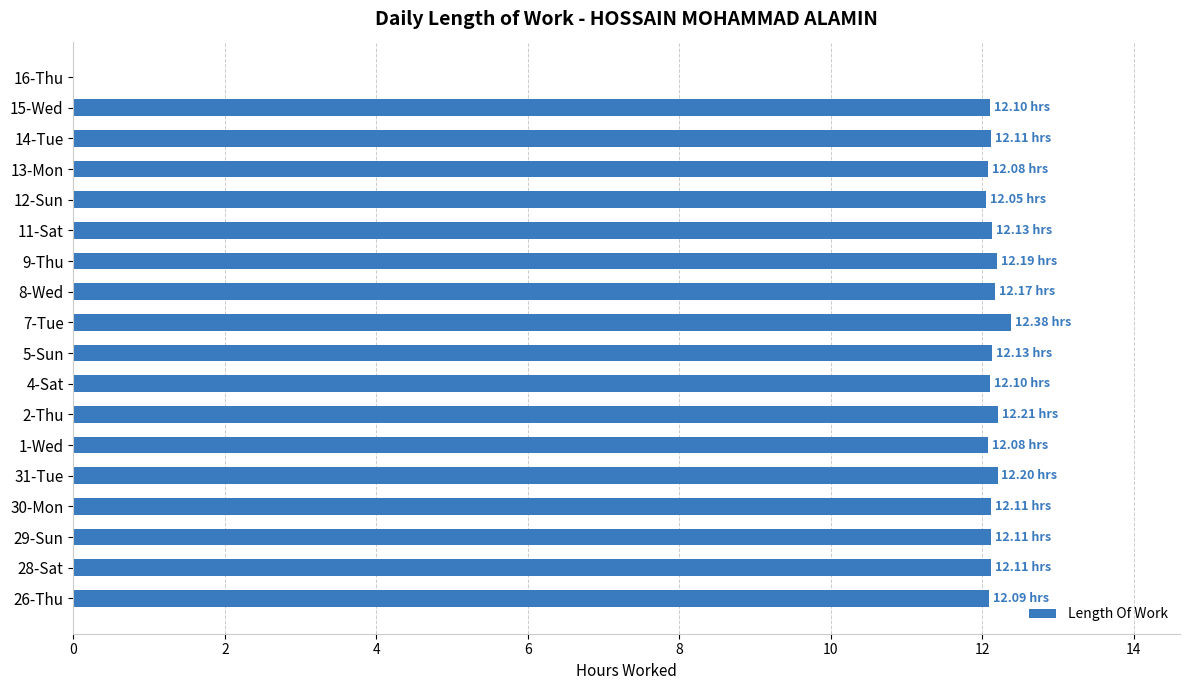

What is the sum of the values at 12-Sun and 9-Thu?

24.2